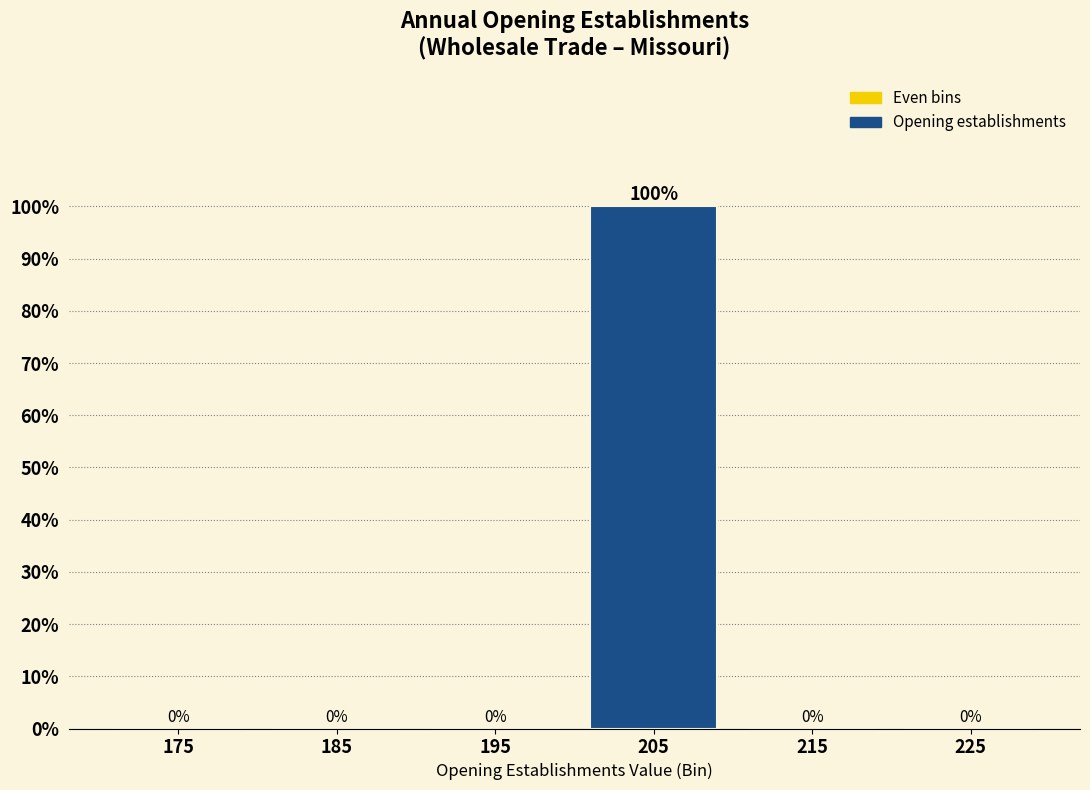

Reading left to right, what are all the values shown in this chart?

175=0	185=0	195=0	205=100	215=0	225=0